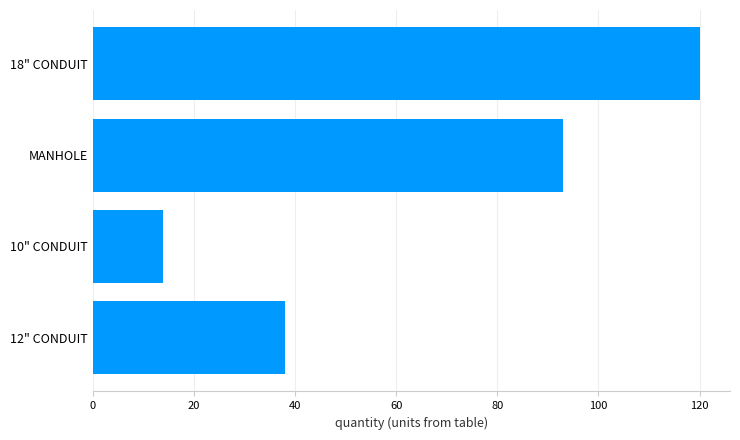

Are the bars grouped side by side (vs. stacked)?

No